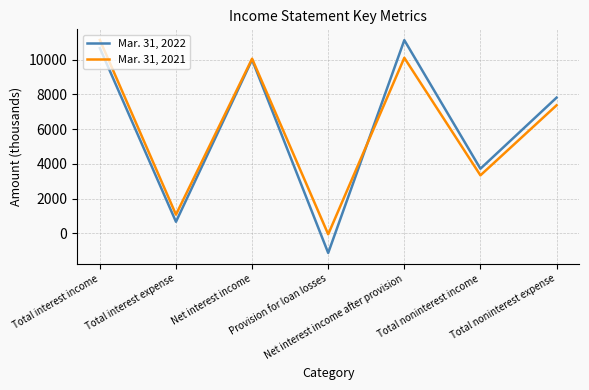

List the series in order of their overall mean, lowest first.

Mar. 31, 2022, Mar. 31, 2021